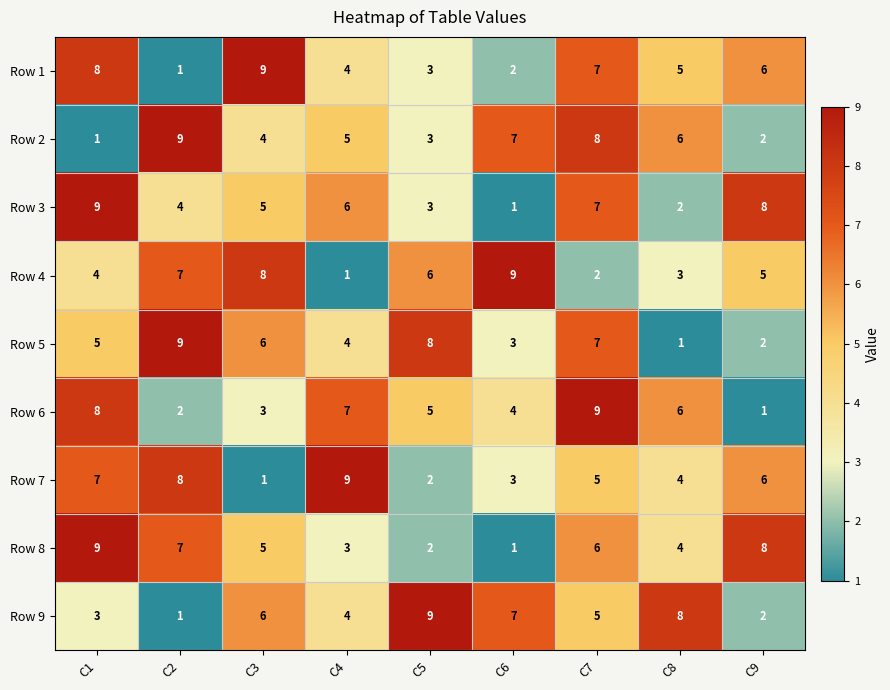

List the labels in order of Row 9 value, smallest first.

C2, C9, C1, C4, C7, C3, C6, C8, C5